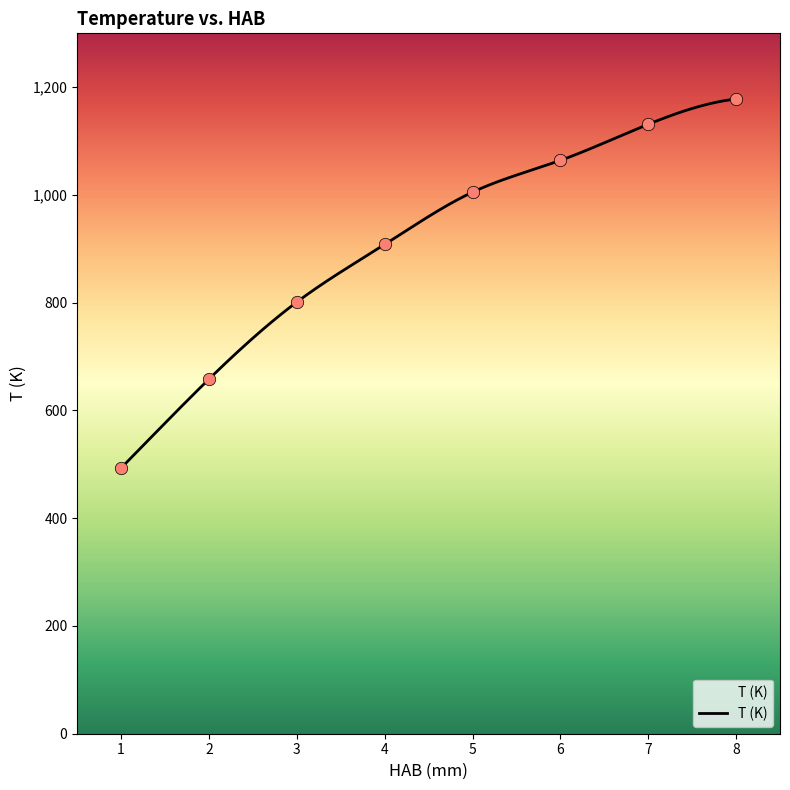

Between 1 and 4, which is larger?

4